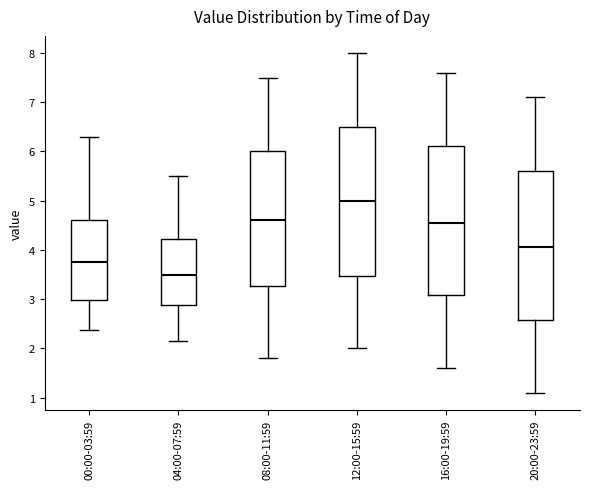

Where is the upper edge of the box for 04:00-07:59 on the y-axis? The values are not printed on the chart, so give them approximately, as read against the axis.

4.2